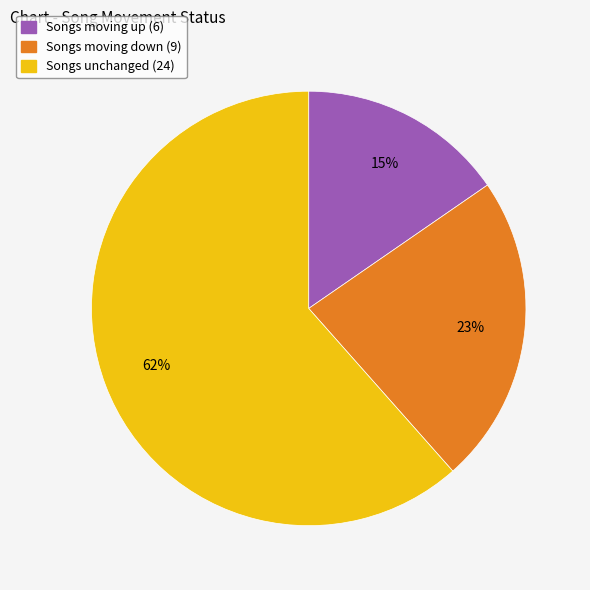

Is the sum of Songs moving down (9) and Songs moving up (6) greater than half?

No